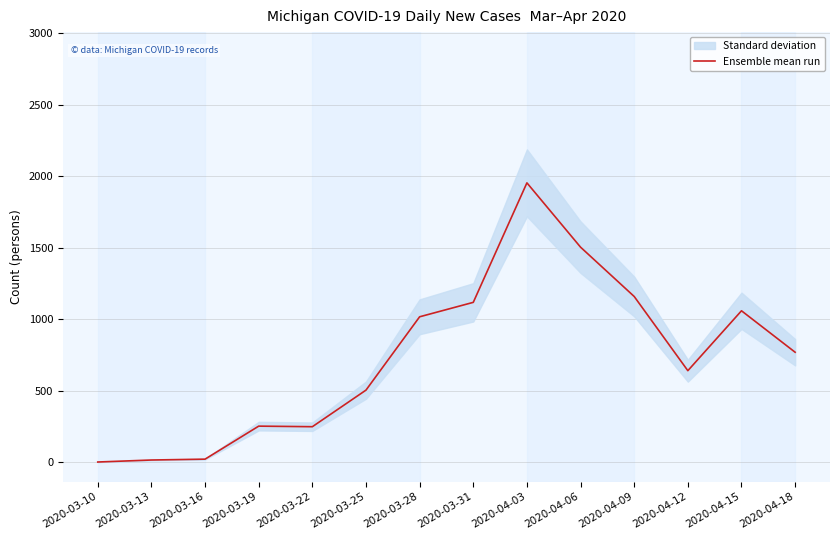

At which category does the data reach its first local valley?

2020-03-22